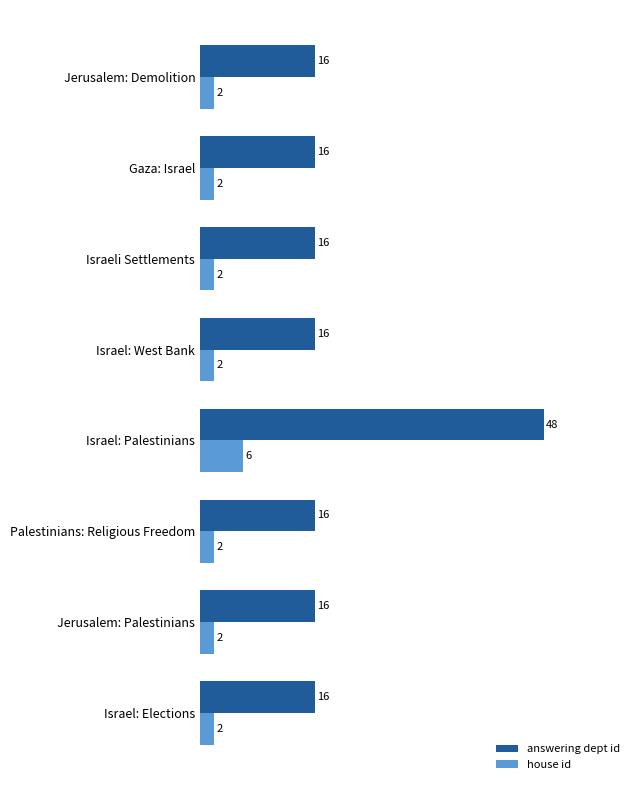

At Israel: Palestinians, list the series in order from smallest to largest.

house id, answering dept id